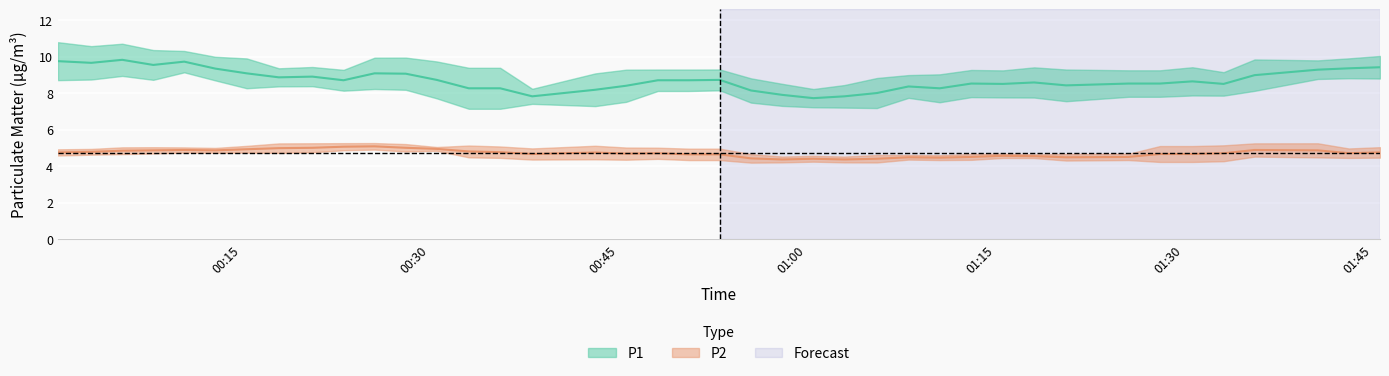

True or false: P2 and P1 cross at least once.

False